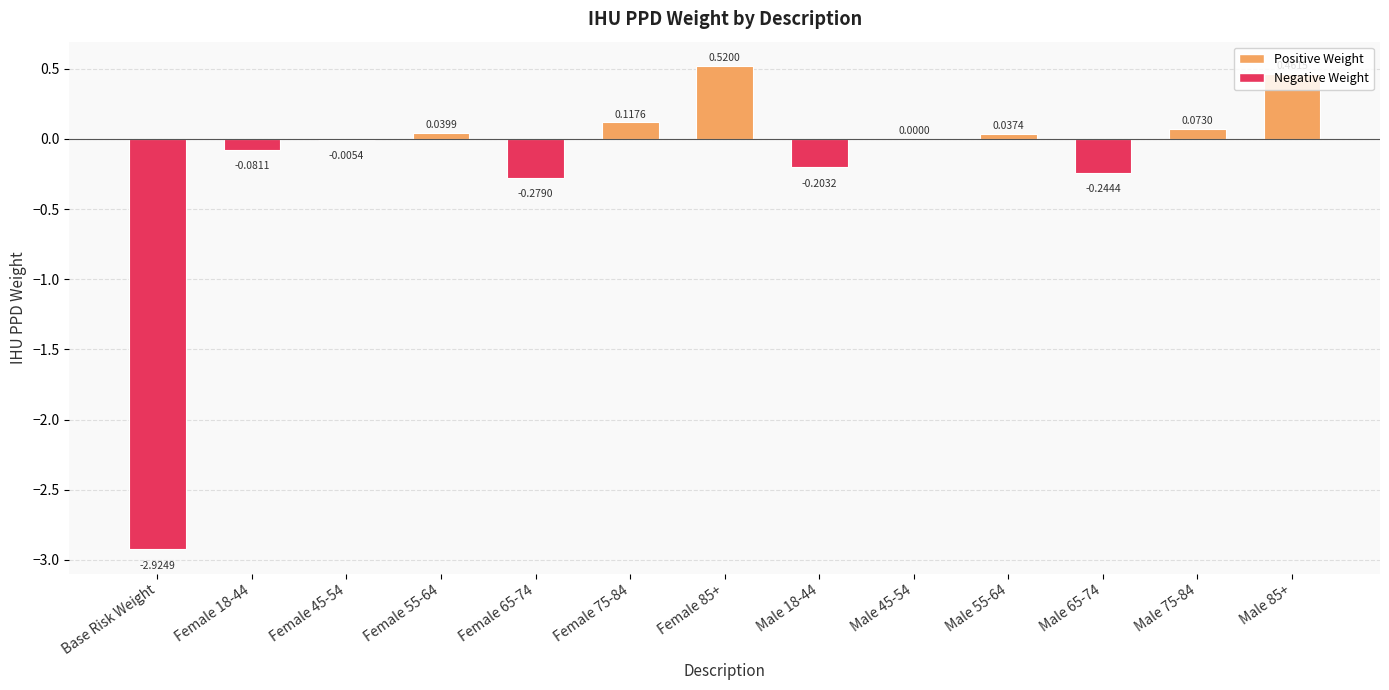

What is the change in value from Base Risk Weight to Male 85+?

+3.4